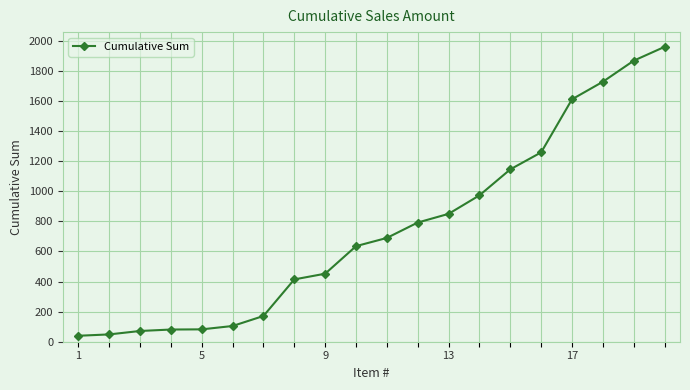

What is the greatest value displayed?

1959.7